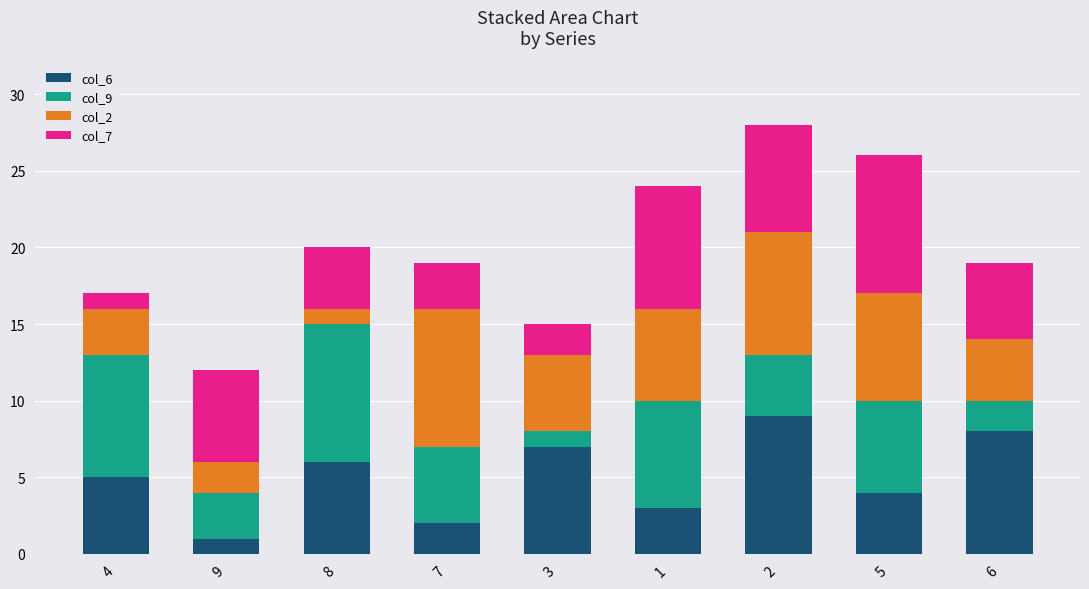

Rank the series by their maximum value, from lowest to highest.

col_6, col_9, col_2, col_7